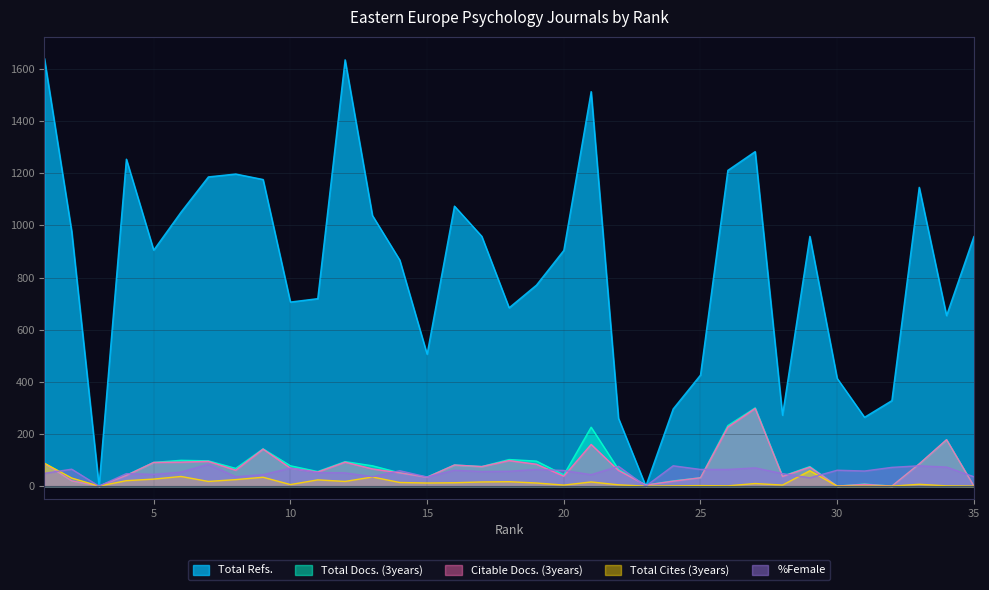

True or false: Total Refs. and Total Cites (3years) cross at least once.

False